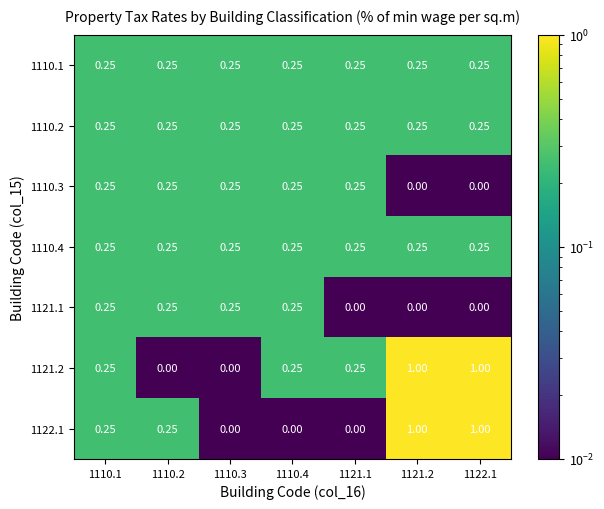

How many values in the 1110.3 series exceed 0?

5